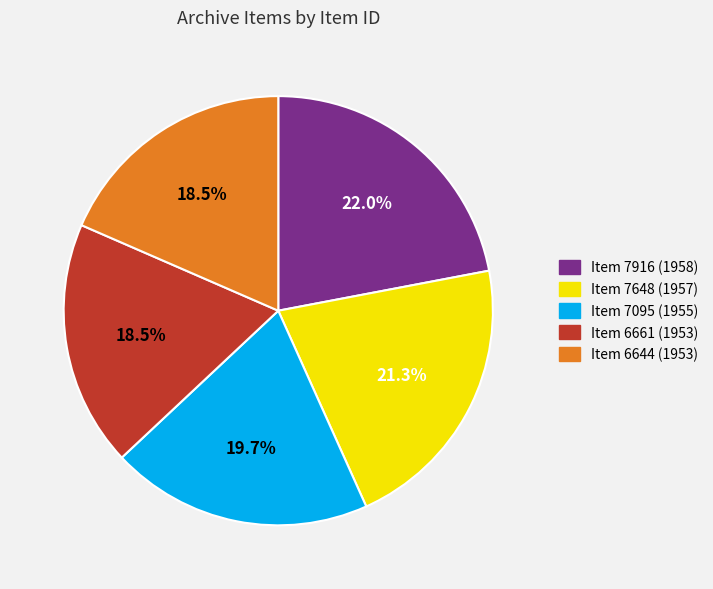

To the nearest percent, what is the combined percentage of Item 7648 (1957) and Item 7916 (1958)?

43%